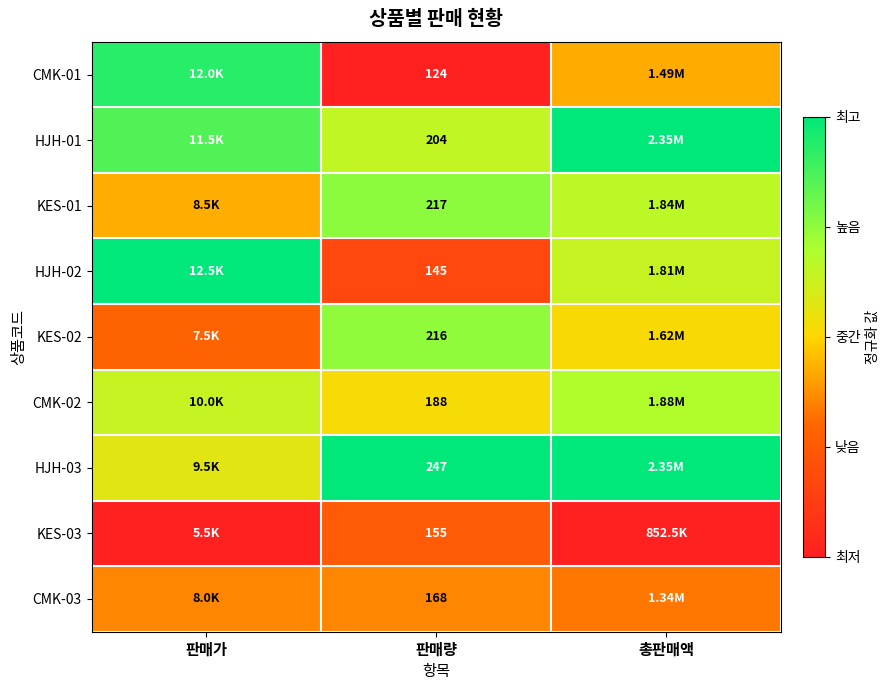

What is the total value across all series at 판매량?

1664.0